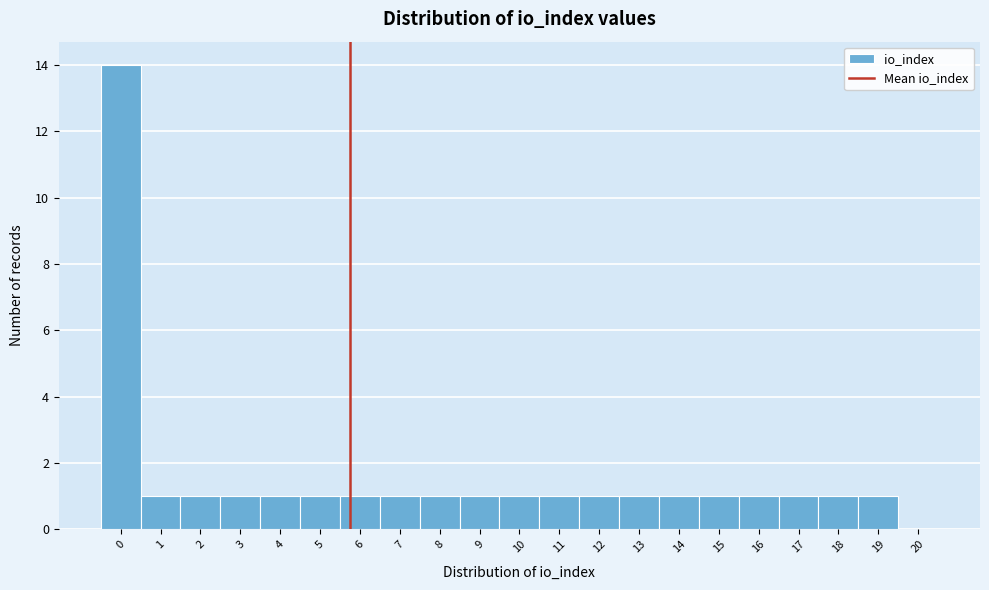

Reading left to right, transcribe this chart: for each bar, give the range it covers on the x-axis and its height. The values are not printed on the chart, so give them approximately, as read against the axis.

-0.5 to 0.5: 14
0.5 to 1.5: 1
1.5 to 2.5: 1
2.5 to 3.5: 1
3.5 to 4.5: 1
4.5 to 5.5: 1
5.5 to 6.5: 1
6.5 to 7.5: 1
7.5 to 8.5: 1
8.5 to 9.5: 1
9.5 to 10.5: 1
10.5 to 11.5: 1
11.5 to 12.5: 1
12.5 to 13.5: 1
13.5 to 14.5: 1
14.5 to 15.5: 1
15.5 to 16.5: 1
16.5 to 17.5: 1
17.5 to 18.5: 1
18.5 to 19.5: 1
19.5 to 20.5: 0